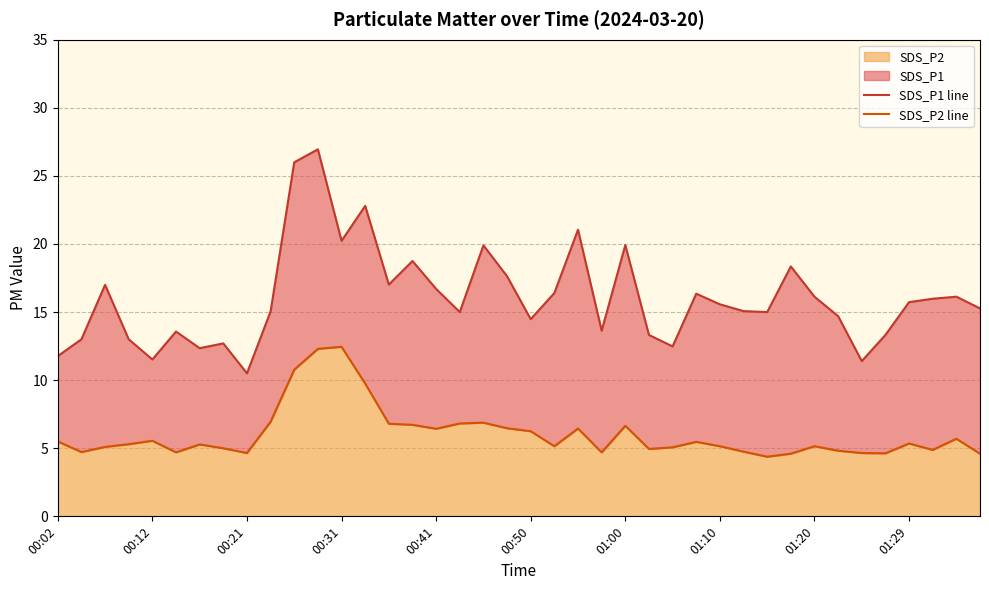

What is the approximate value of SDS_P1 line at 37?

16.0